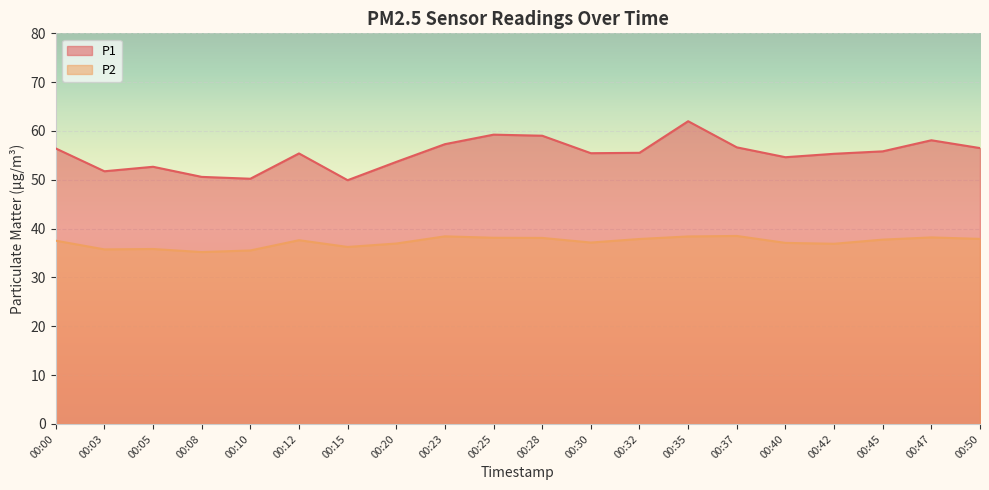

What is the value of the P2 point at the 3rd from the left?

35.8